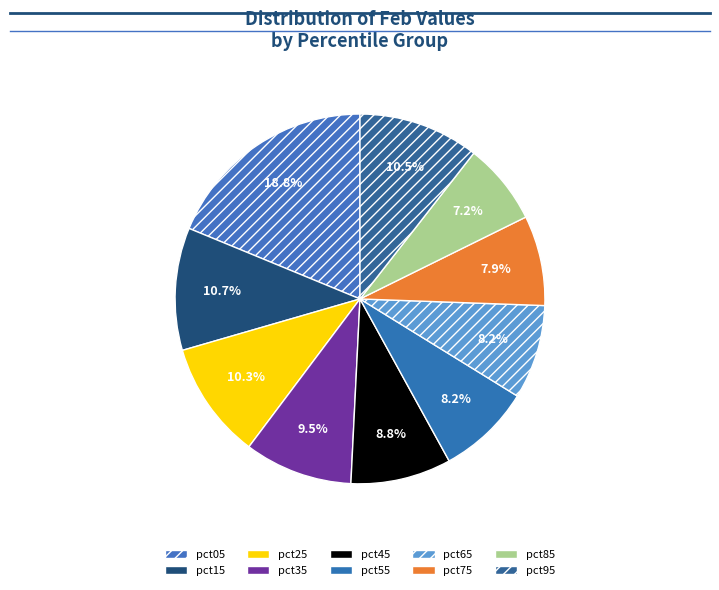

How many slices are in this pie chart?

10